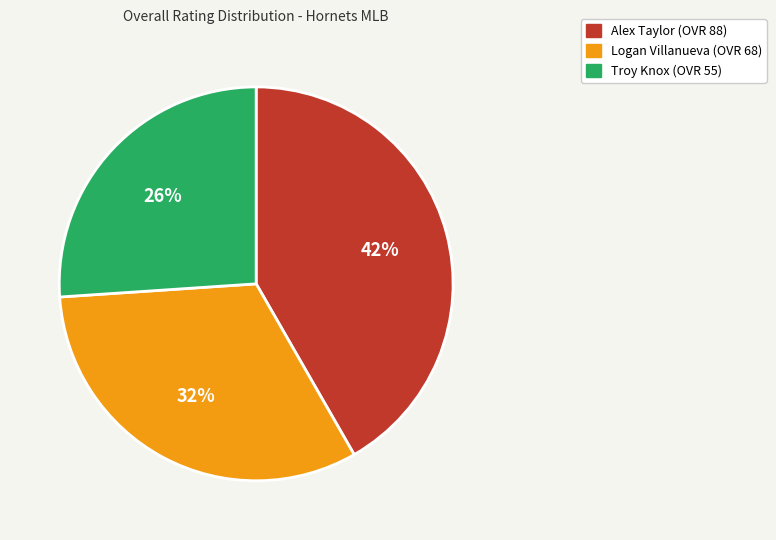

How many segments does this pie chart have?

3